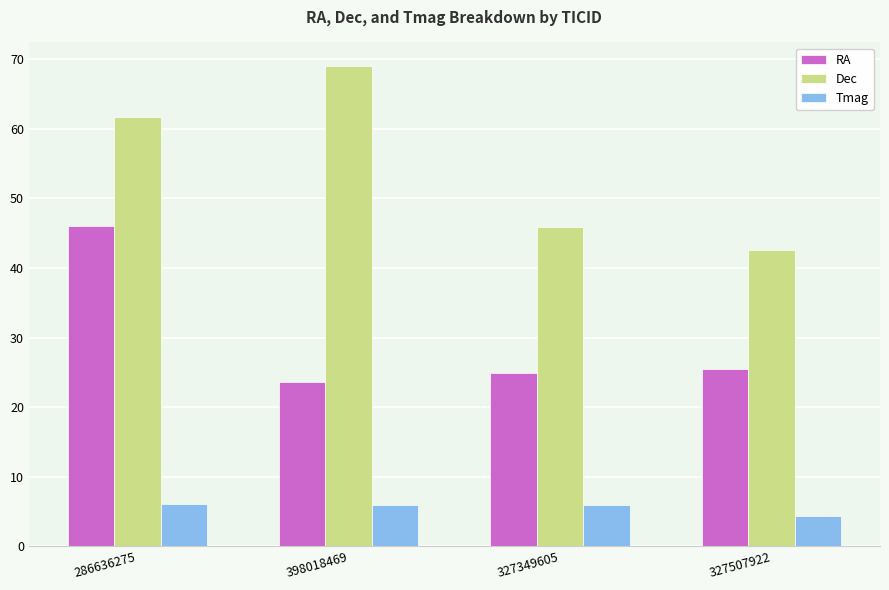

What is the minimum value shown in the chart?

4.4